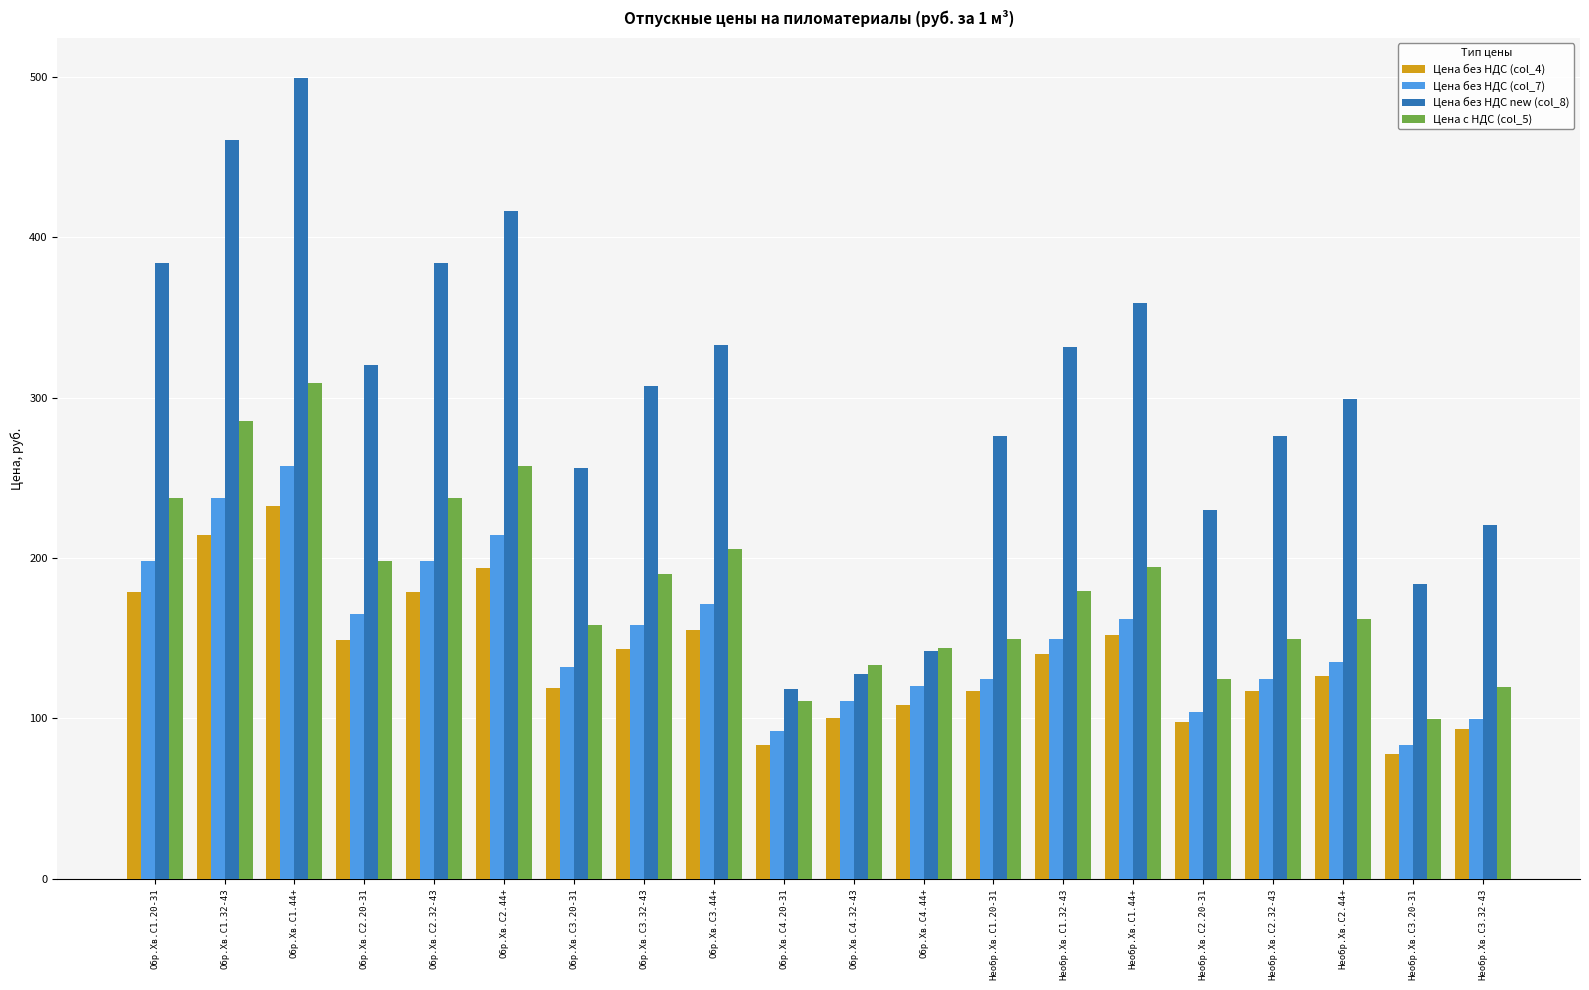

At which category does the chart reach its minimum across all series?

Необр.Хв.С3.20-31